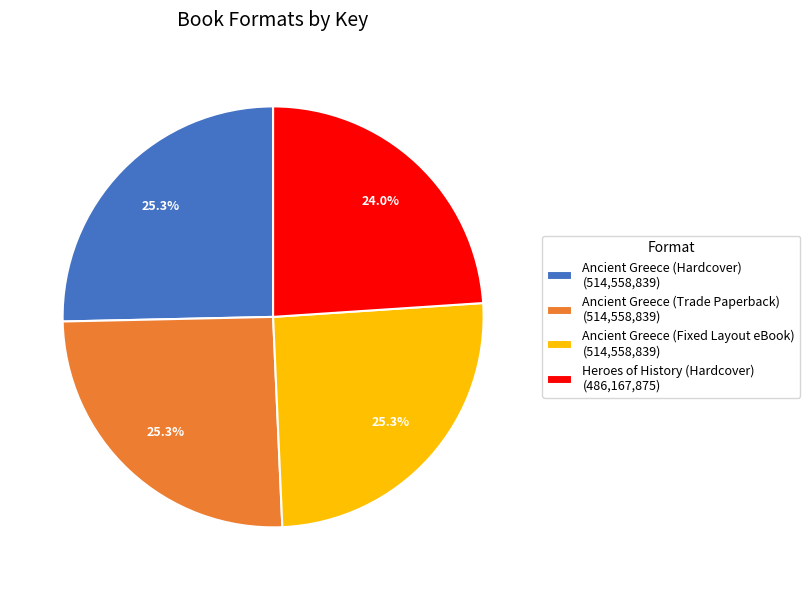

To the nearest percent, what is the difference between the Heroes of History (Hardcover) and Ancient Greece (Fixed Layout eBook) slice percentages?

1%